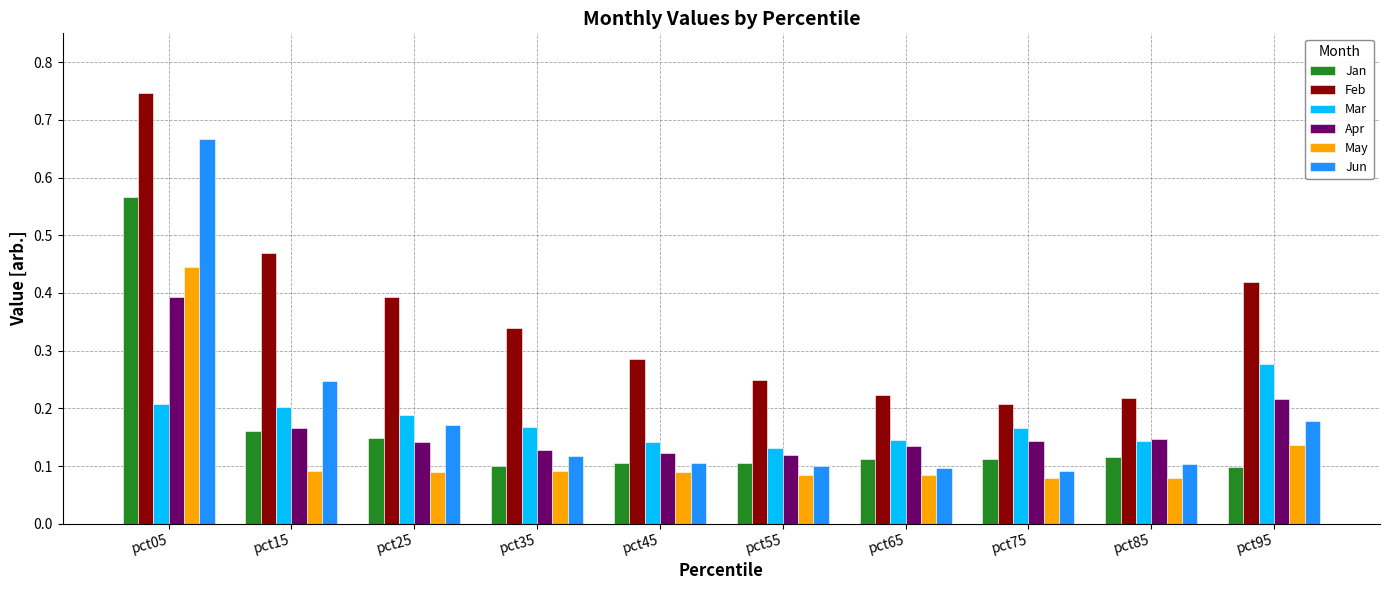

Count the Mar values in the range 0 to 1.

10